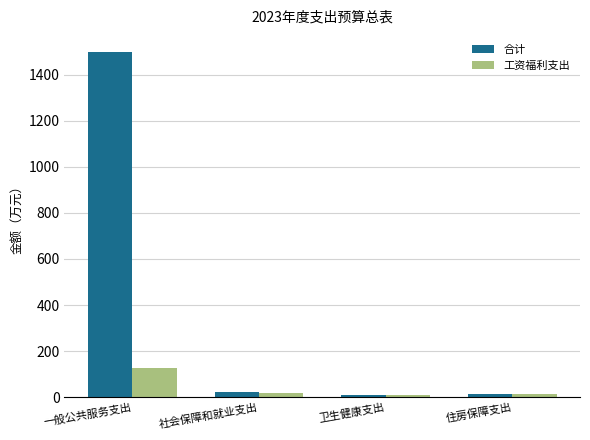

Is it true that 工资福利支出 equals 14.8 at 住房保障支出?

True